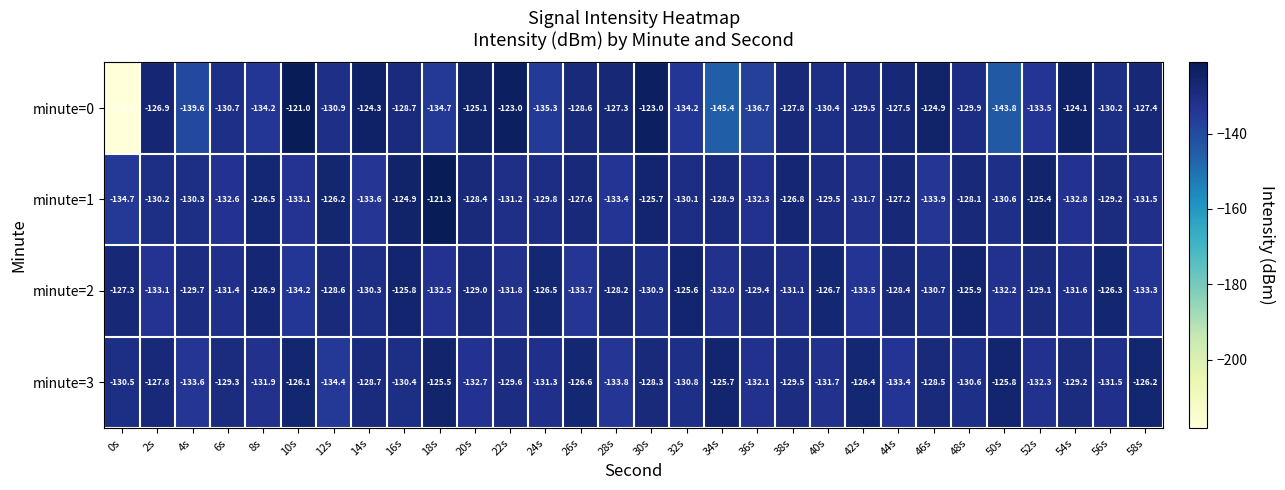

What is the approximate value of minute=1 at 46s?

-133.9